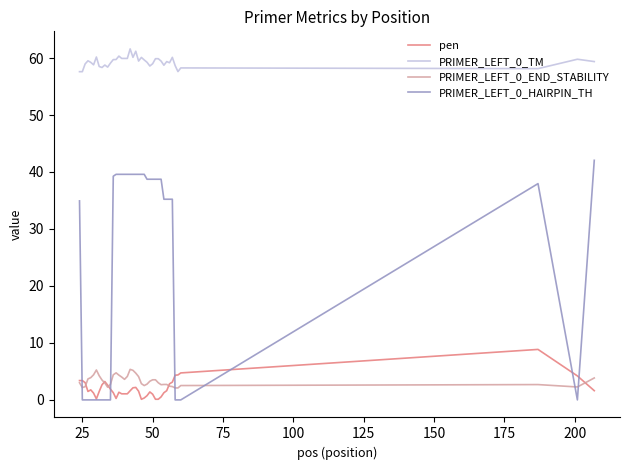

Which series has the largest range (max minus min)?

PRIMER_LEFT_0_HAIRPIN_TH